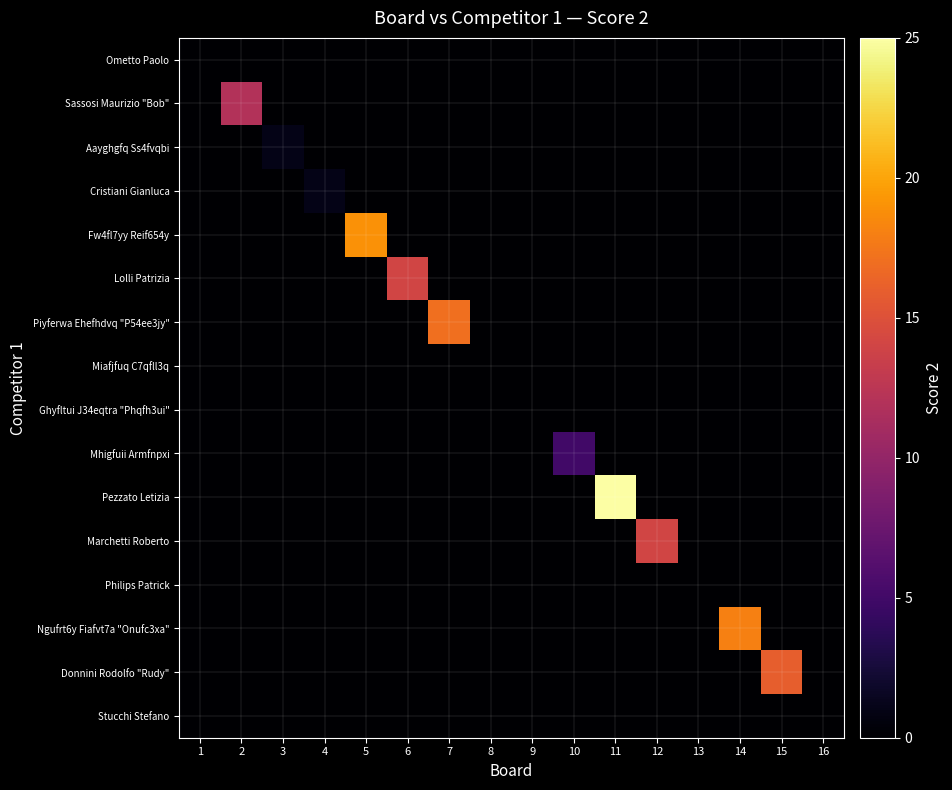

Which has a higher value, 13 or 3?

13